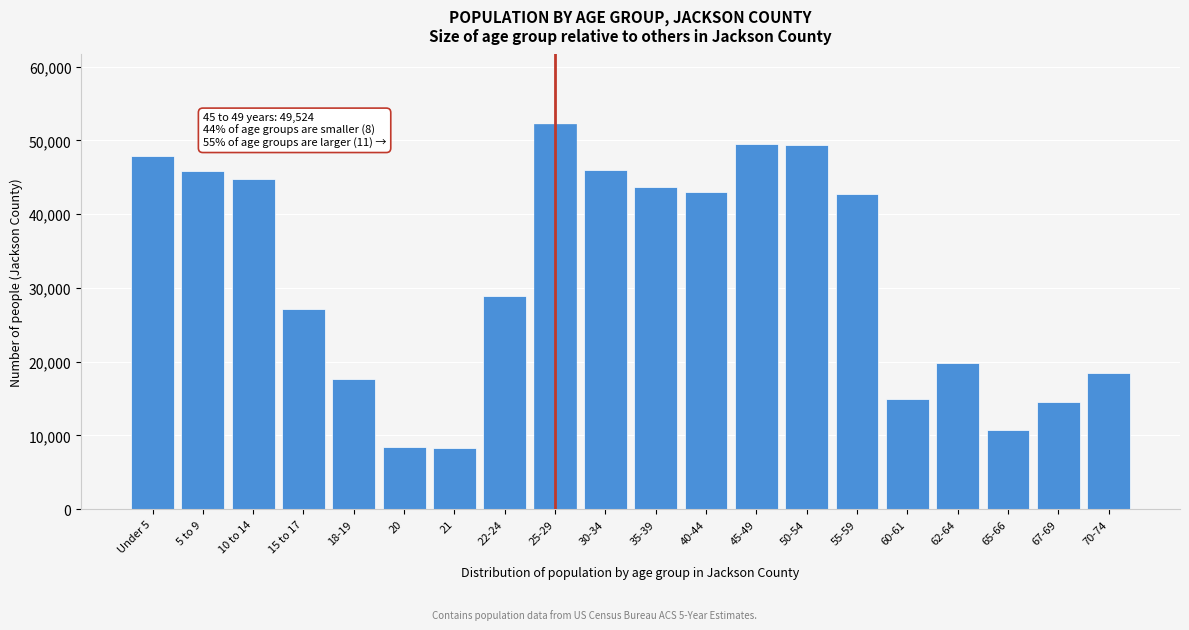

Where is the data nearest to the value 30274?

22-24